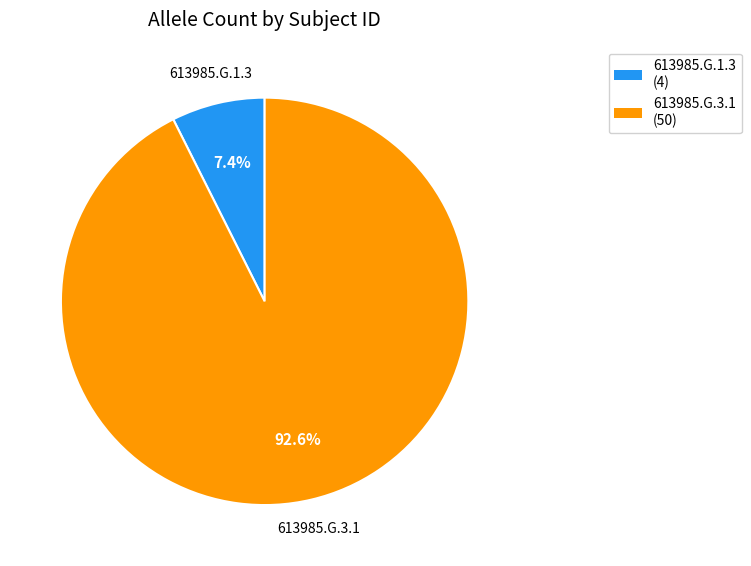

Is the sum of 613985.G.1.3 and 613985.G.3.1 greater than half?

Yes